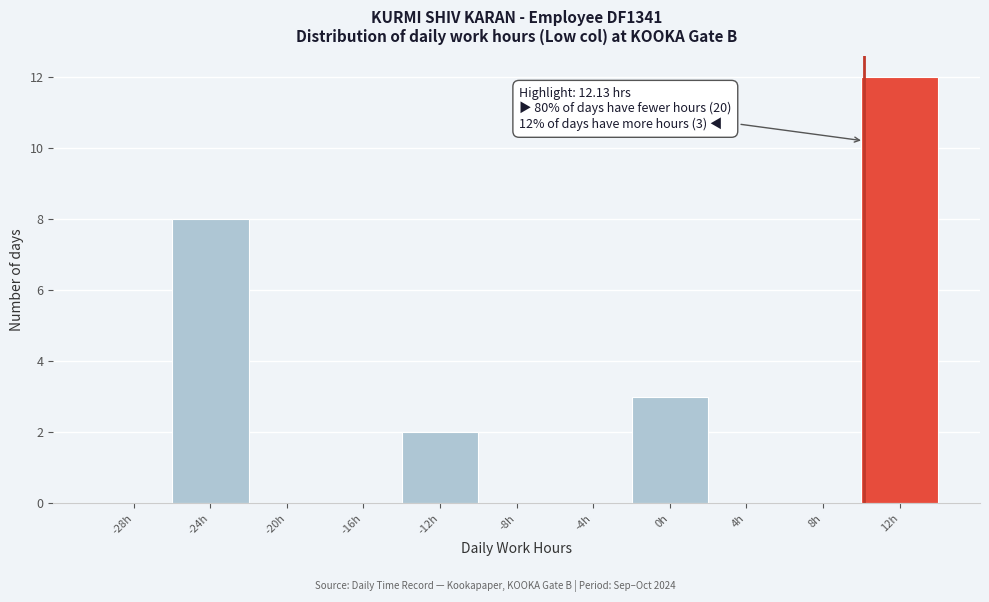

Reading right to left, transcribe all the data shown in this chart.

12h=12	8h=0	4h=0	0h=3	-4h=0	-8h=0	-12h=2	-16h=0	-20h=0	-24h=8	-28h=0